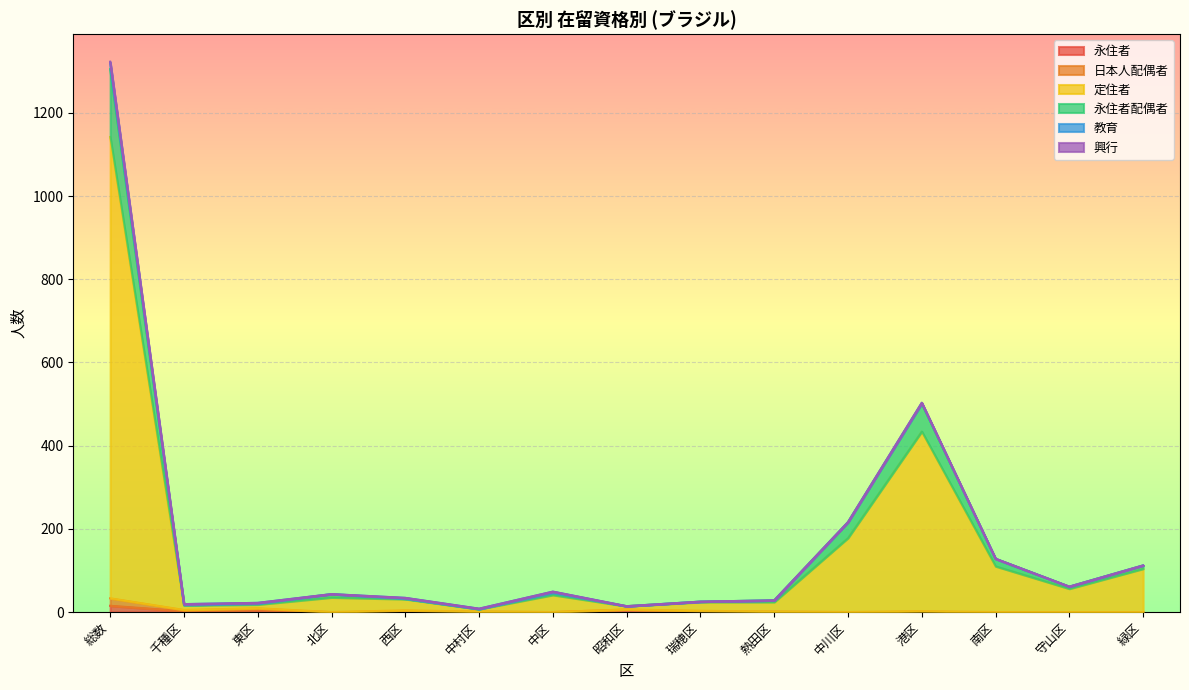

The value of 永住者 at 守山区 is 0. True or false?

True